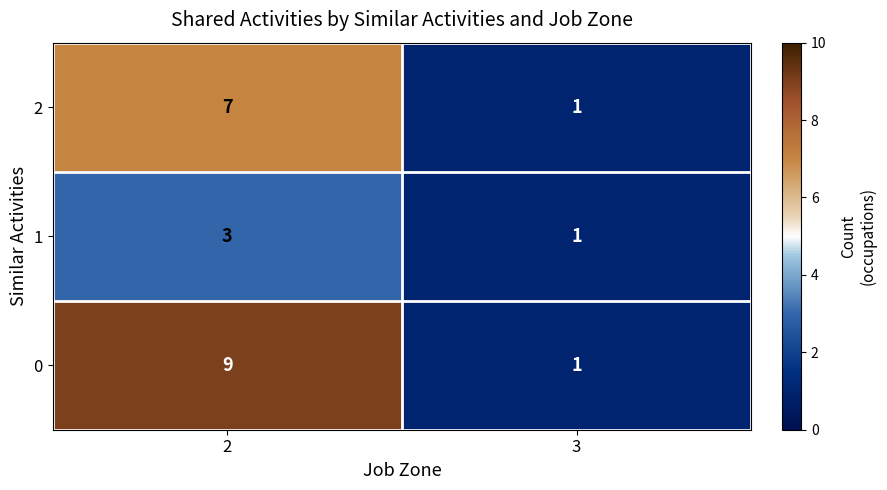

What is the total value across all series at 3?

3